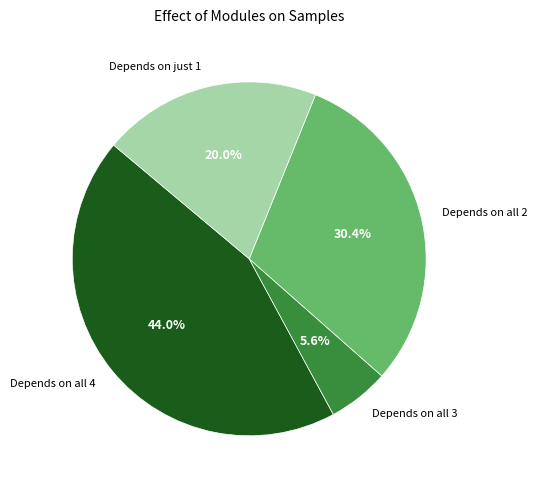

What is the smallest slice in the pie chart?

Depends on all 3